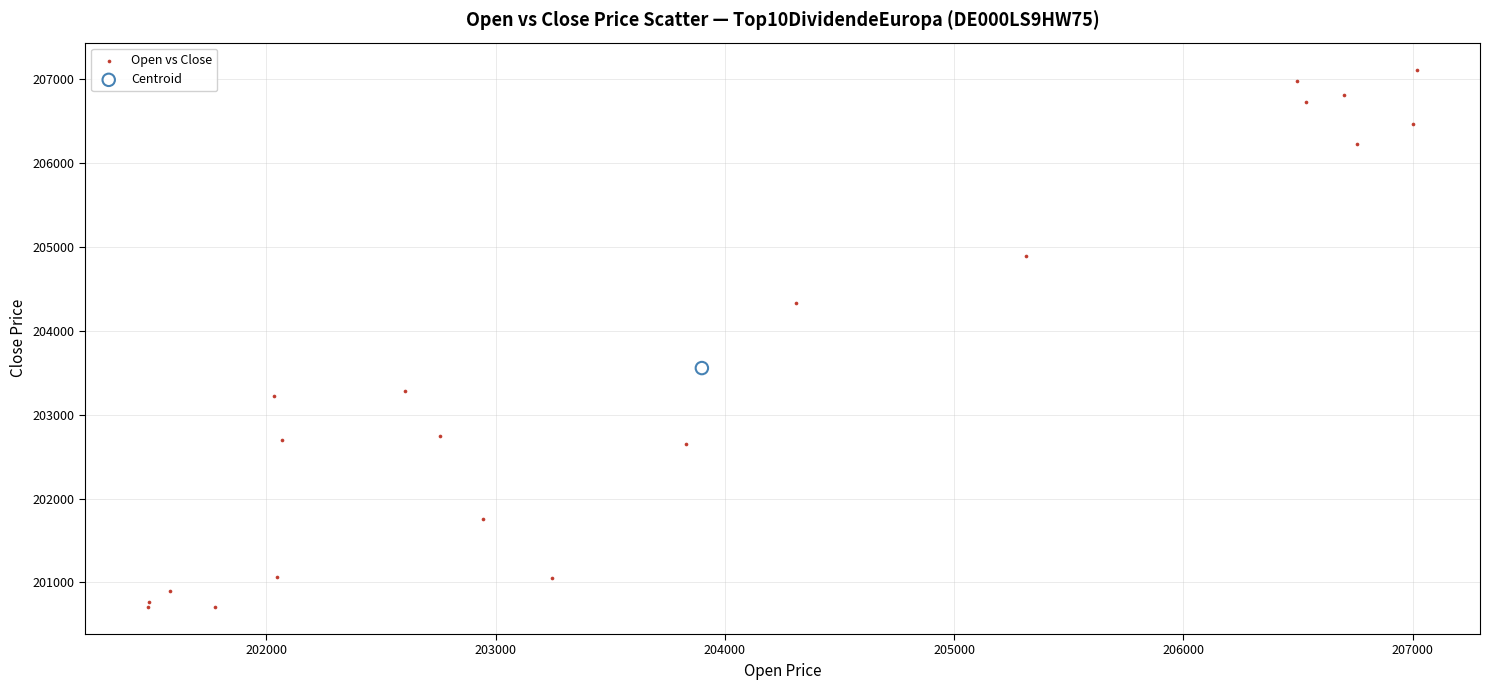

What are all the series names shown in the legend?

Open vs Close, Centroid